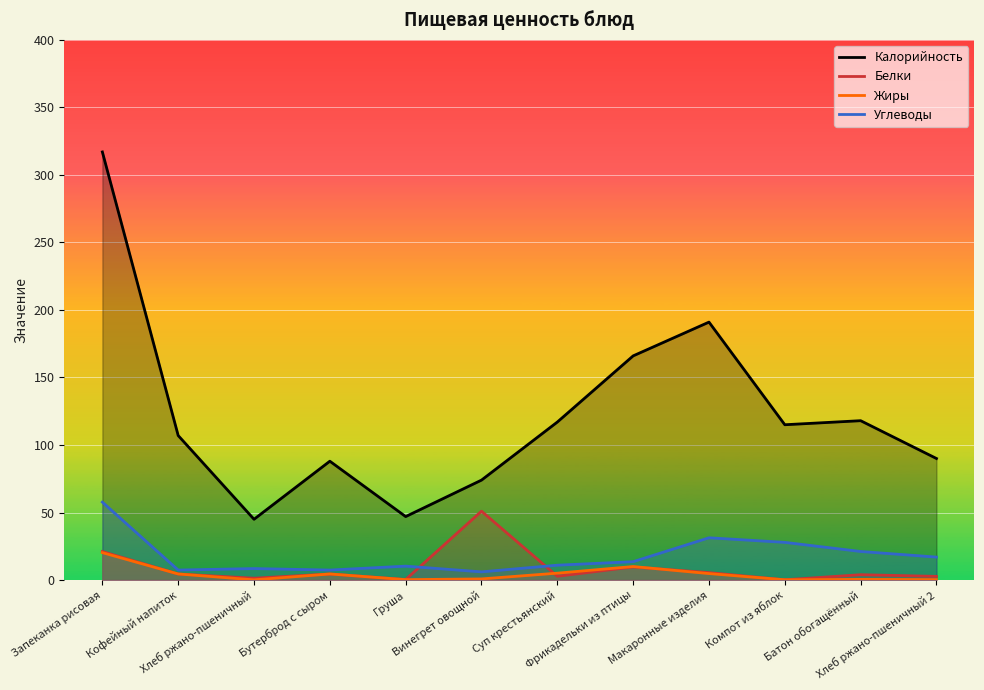

How many data points in Белки are above 4?

6